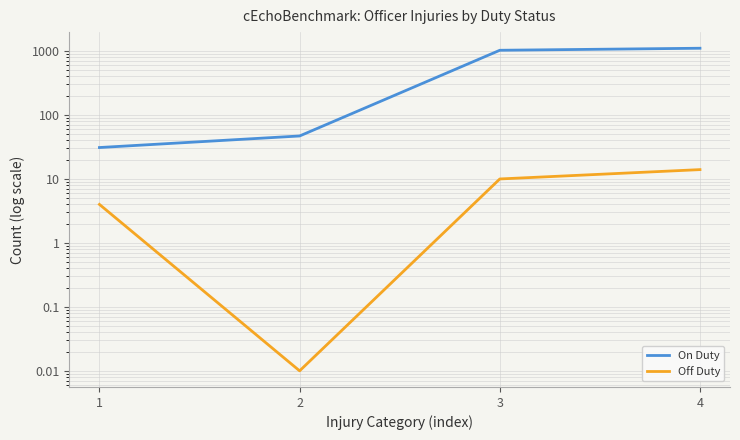

List the labels in order of On Duty value, smallest first.

1, 2, 3, 4